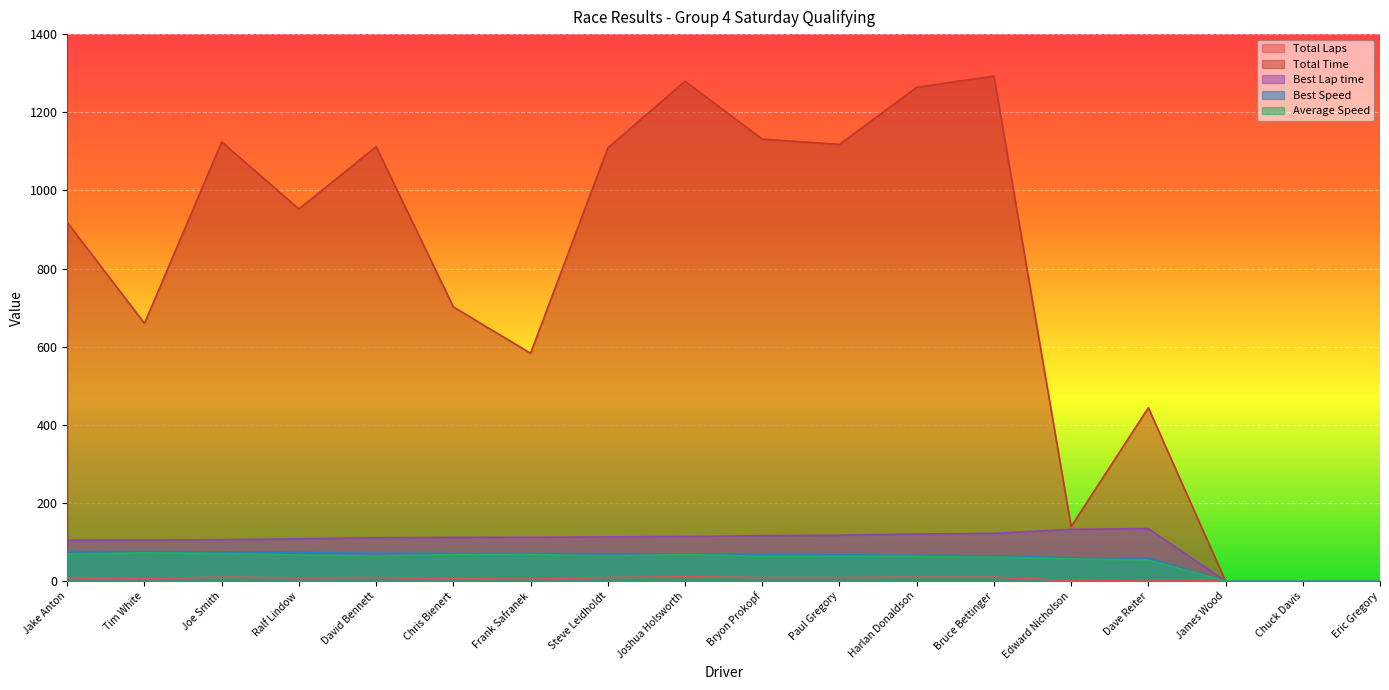

What is the average value of the Best Speed series?

57.6